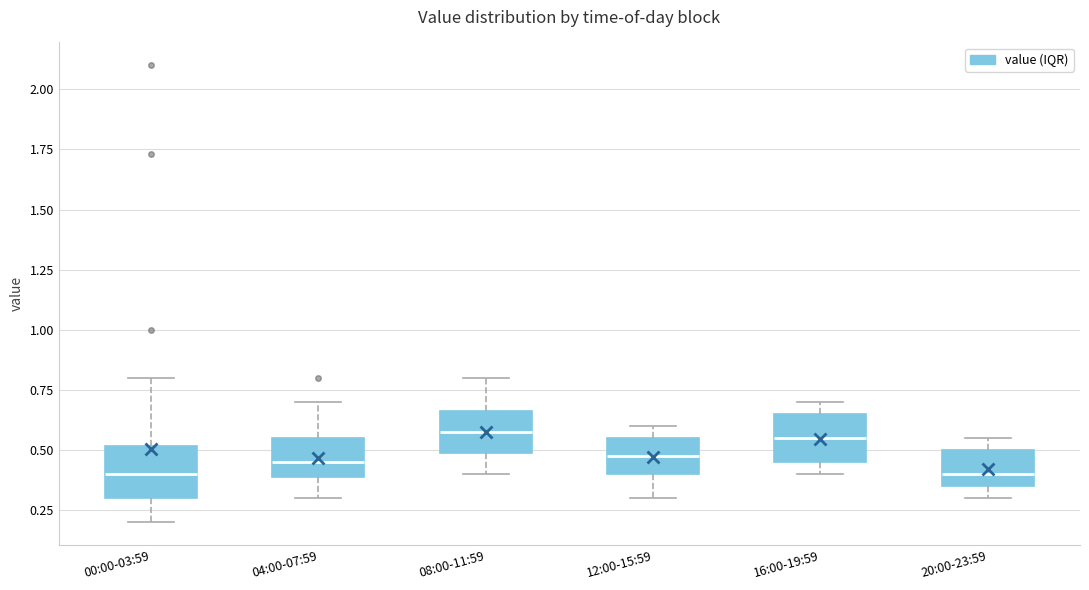

Reading left to right, transcribe this box plot: for each box, give where its median line is, the range the box spans, and where its two whiskers end, as read against the y-axis. The values are not printed on the chart, so give them approximately, as read against the axis.

00:00-03:59: median 0.40, box 0.30 to 0.50, whiskers 0.20 to 0.80
04:00-07:59: median 0.45, box 0.40 to 0.55, whiskers 0.30 to 0.70
08:00-11:59: median 0.60, box 0.50 to 0.65, whiskers 0.40 to 0.80
12:00-15:59: median 0.50, box 0.40 to 0.55, whiskers 0.30 to 0.60
16:00-19:59: median 0.55, box 0.45 to 0.65, whiskers 0.40 to 0.70
20:00-23:59: median 0.40, box 0.35 to 0.50, whiskers 0.30 to 0.55